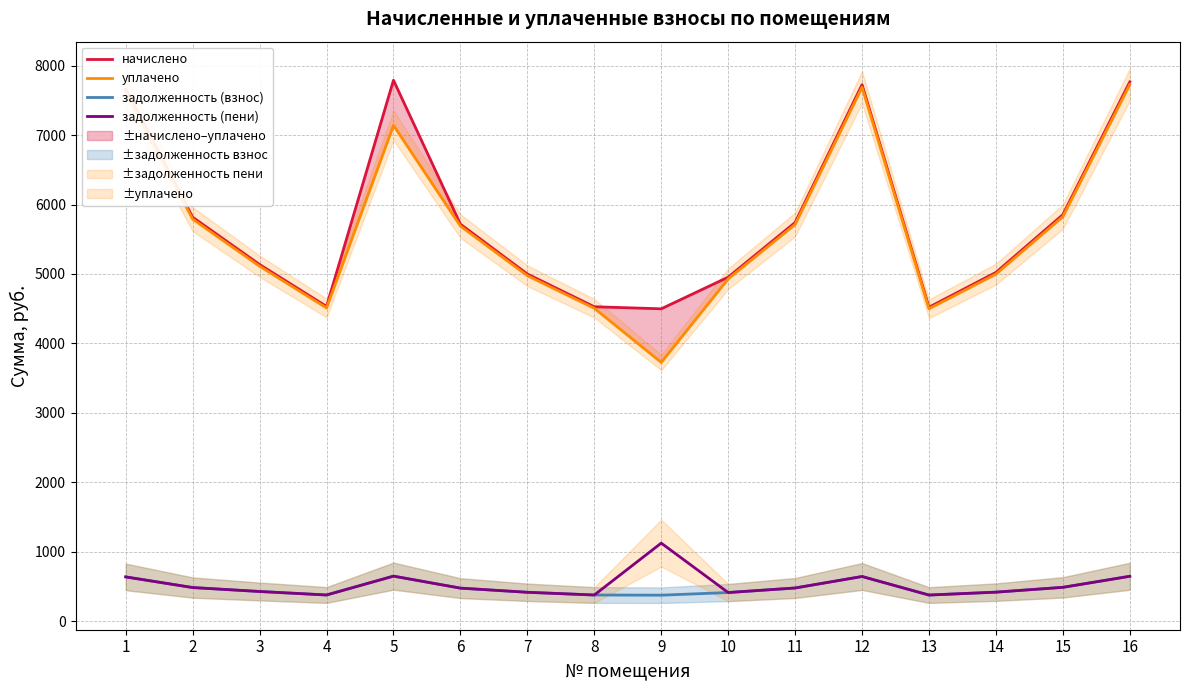

Where is the first local maximum for начислено?

5